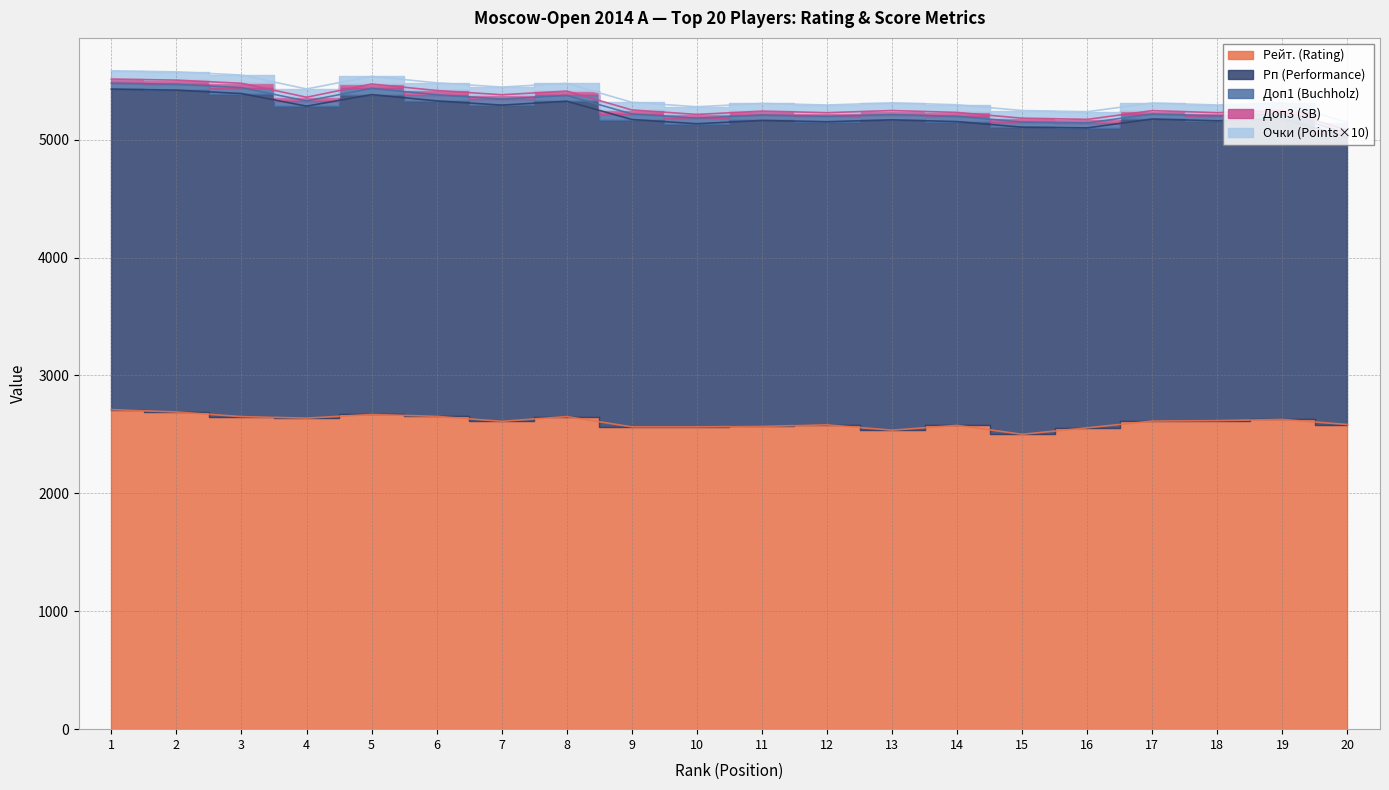

True or false: Рп (Performance) and Доп3 (SB) intersect in this chart.

False